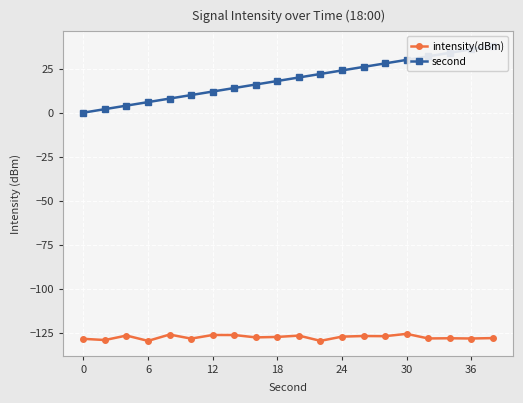

How many series are shown in this chart?

2